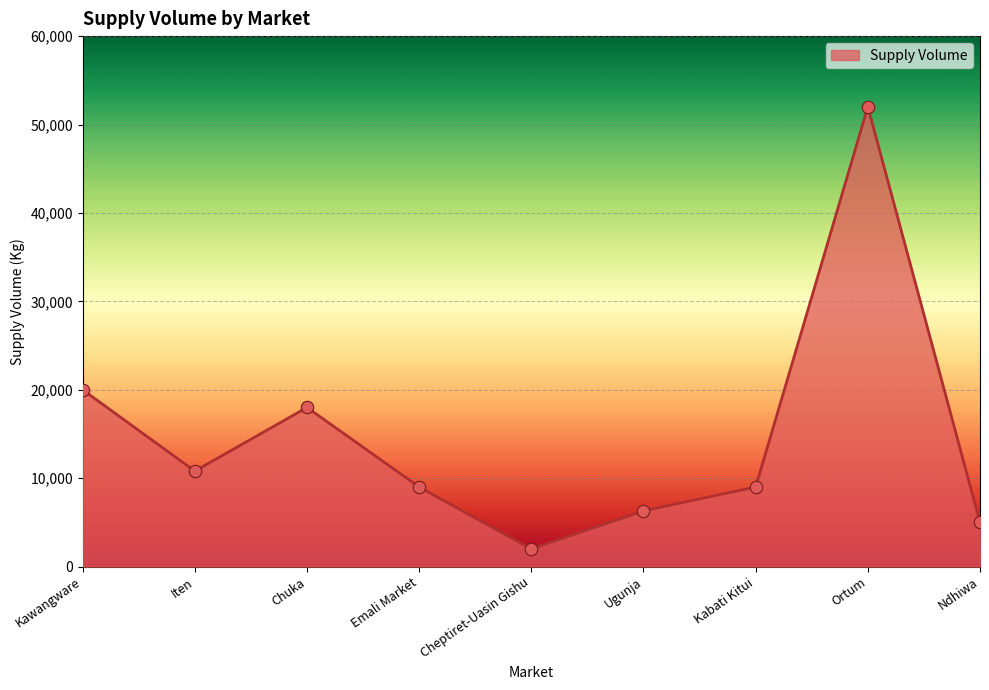

Which has a higher value, Cheptiret-Uasin Gishu or Iten?

Iten